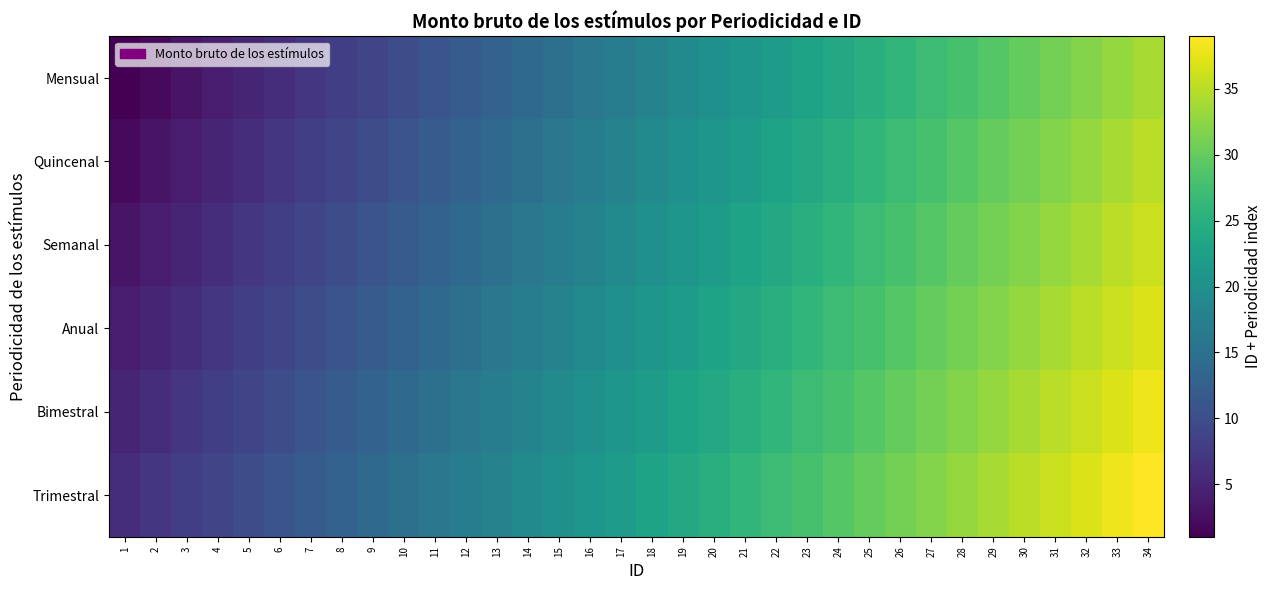

Reading right to left, transcribe all the data shown in this chart.

Mensual: 34=34	33=33	32=32	31=31	30=30	29=29	28=28	27=27	26=26	25=25	24=24	23=23	22=22	21=21	20=20	19=19	18=18	17=17	16=16	15=15	14=14	13=13	12=12	11=11	10=10	9=9	8=8	7=7	6=6	5=5	4=4	3=3	2=2	1=1
Quincenal: 34=35	33=34	32=33	31=32	30=31	29=30	28=29	27=28	26=27	25=26	24=25	23=24	22=23	21=22	20=21	19=20	18=19	17=18	16=17	15=16	14=15	13=14	12=13	11=12	10=11	9=10	8=9	7=8	6=7	5=6	4=5	3=4	2=3	1=2
Semanal: 34=36	33=35	32=34	31=33	30=32	29=31	28=30	27=29	26=28	25=27	24=26	23=25	22=24	21=23	20=22	19=21	18=20	17=19	16=18	15=17	14=16	13=15	12=14	11=13	10=12	9=11	8=10	7=9	6=8	5=7	4=6	3=5	2=4	1=3
Anual: 34=37	33=36	32=35	31=34	30=33	29=32	28=31	27=30	26=29	25=28	24=27	23=26	22=25	21=24	20=23	19=22	18=21	17=20	16=19	15=18	14=17	13=16	12=15	11=14	10=13	9=12	8=11	7=10	6=9	5=8	4=7	3=6	2=5	1=4
Bimestral: 34=38	33=37	32=36	31=35	30=34	29=33	28=32	27=31	26=30	25=29	24=28	23=27	22=26	21=25	20=24	19=23	18=22	17=21	16=20	15=19	14=18	13=17	12=16	11=15	10=14	9=13	8=12	7=11	6=10	5=9	4=8	3=7	2=6	1=5
Trimestral: 34=39	33=38	32=37	31=36	30=35	29=34	28=33	27=32	26=31	25=30	24=29	23=28	22=27	21=26	20=25	19=24	18=23	17=22	16=21	15=20	14=19	13=18	12=17	11=16	10=15	9=14	8=13	7=12	6=11	5=10	4=9	3=8	2=7	1=6